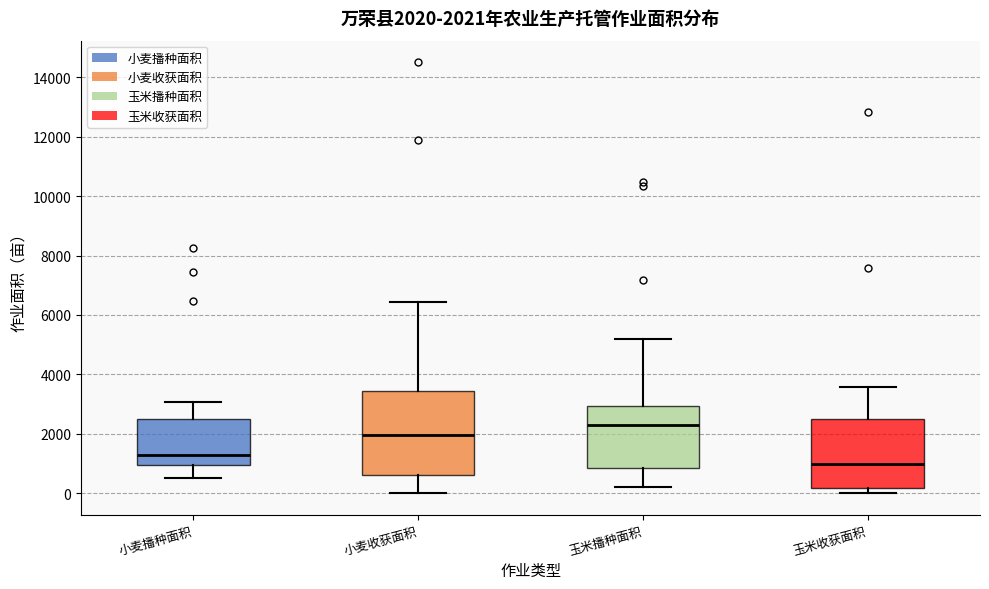

Which box has the lowest median line?

玉米收获面积